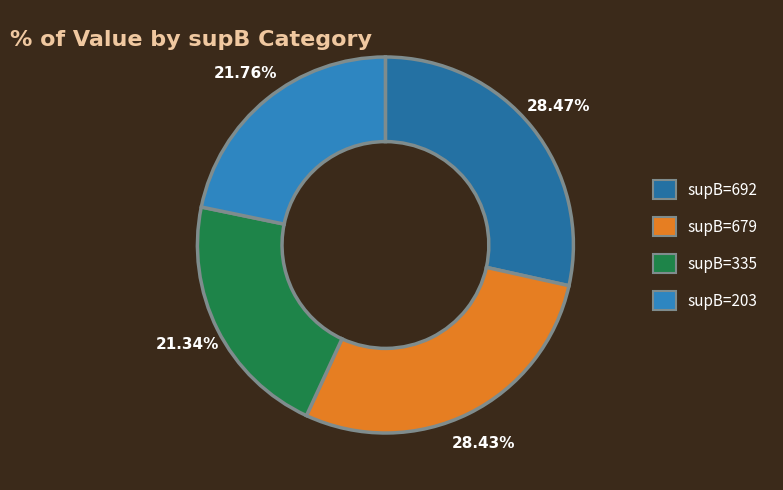

How many slices are in this pie chart?

4